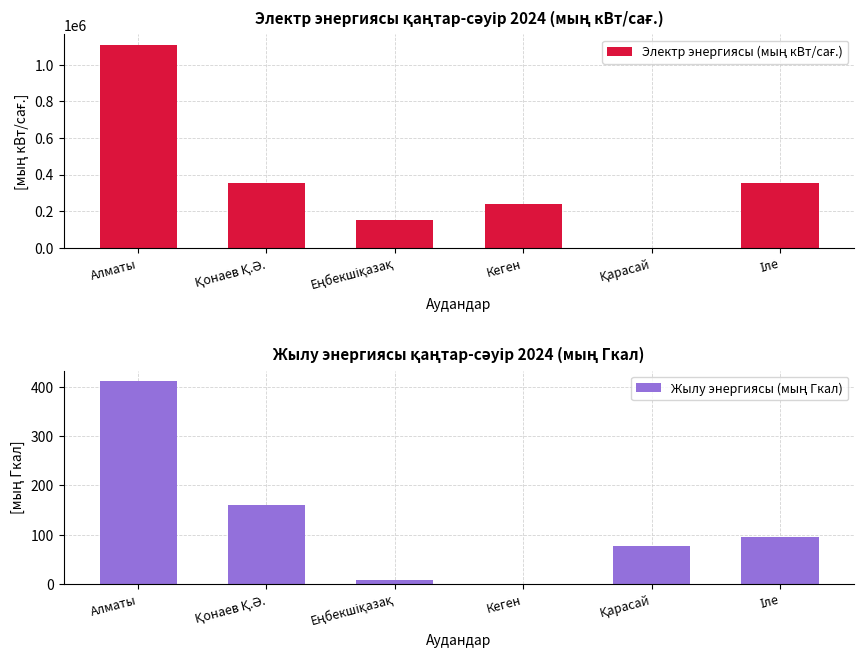

Which has a higher value, Қонаев Қ.Ә. or Іле?

Іле